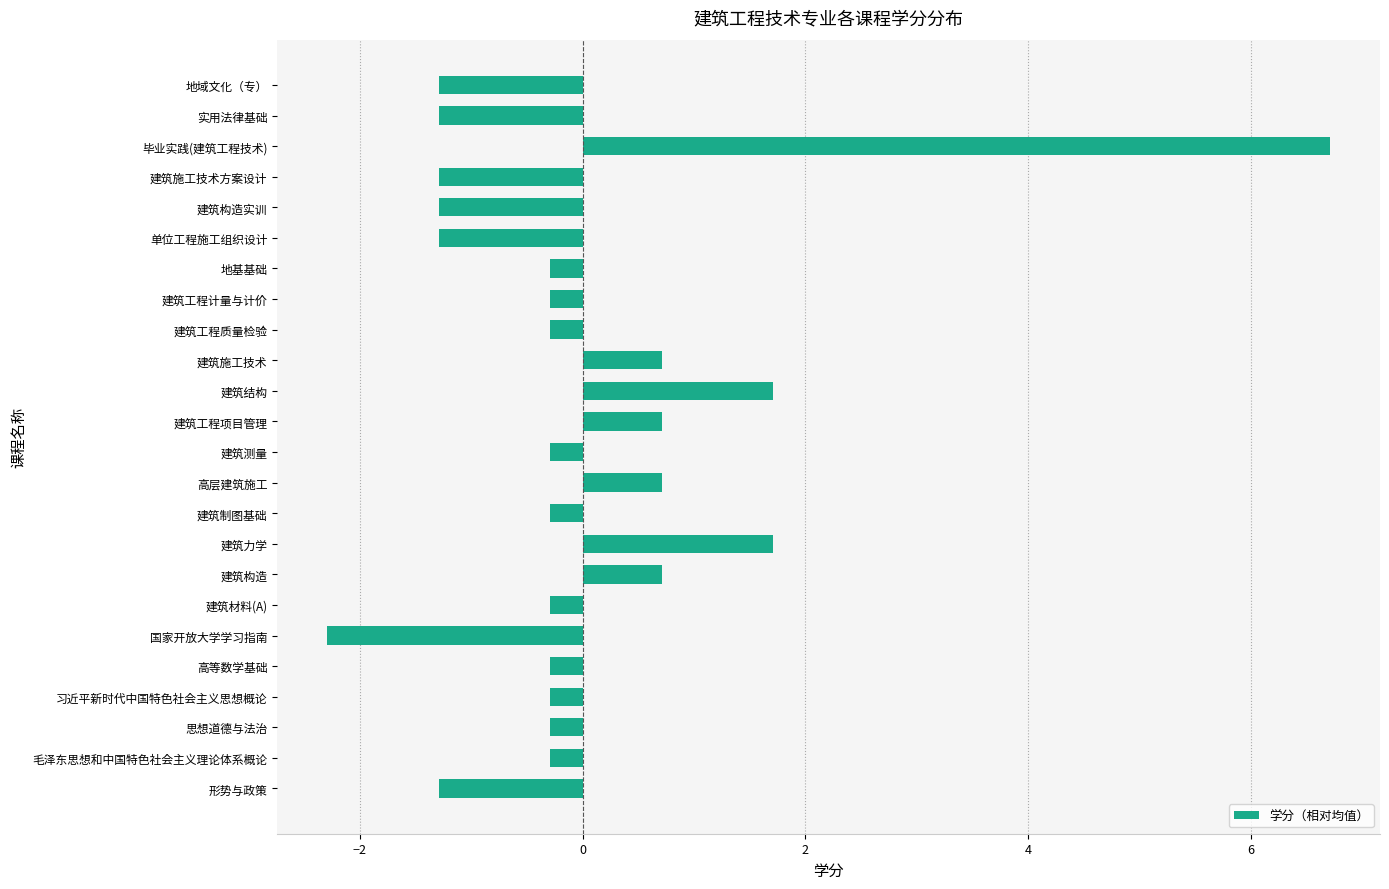

Read the value at 毕业实践(建筑工程技术).

6.7